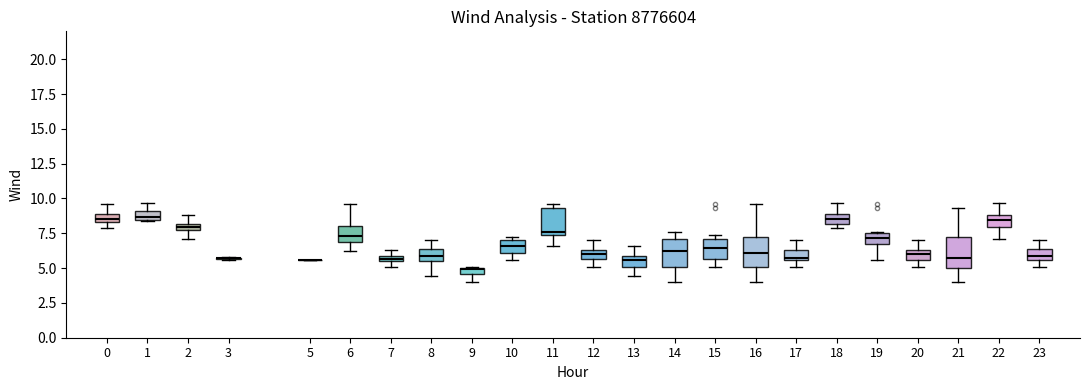

Where is the lower edge of the box at x = 0 on the y-axis? The values are not printed on the chart, so give them approximately, as read against the axis.

8.5